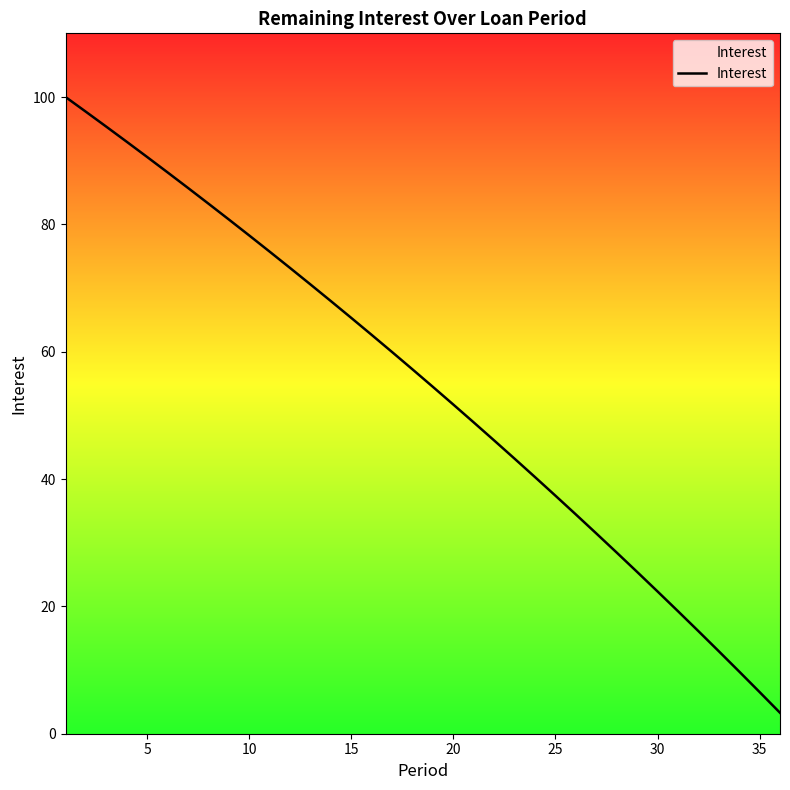

What is the greatest value displayed?

100.0